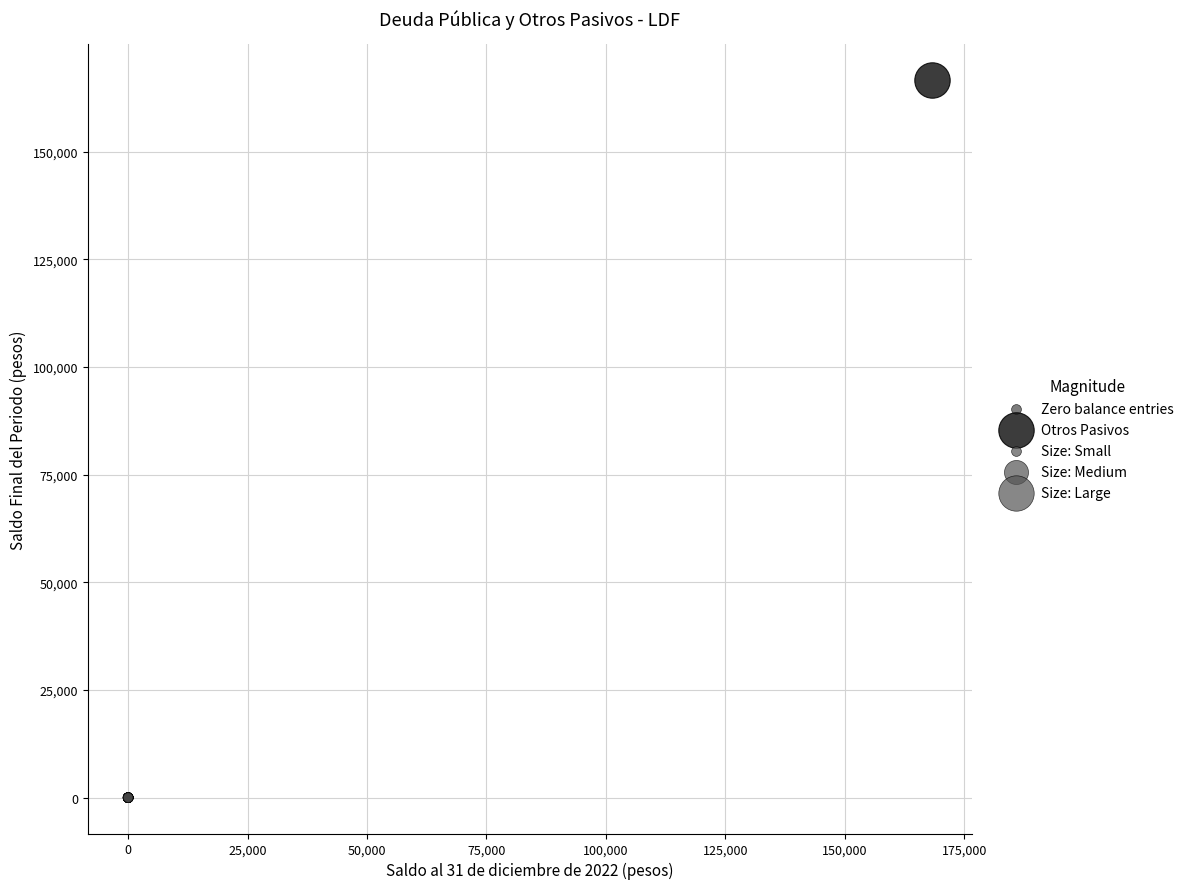

Which series reaches the minimum Y coordinate?

Zero balance entries